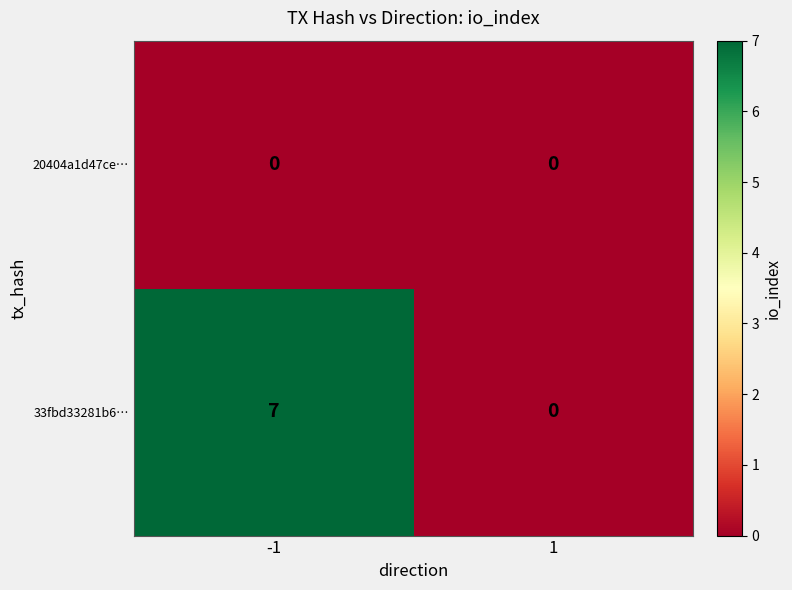

True or false: 33fbd33281b6… has a value of 7 at -1.

True